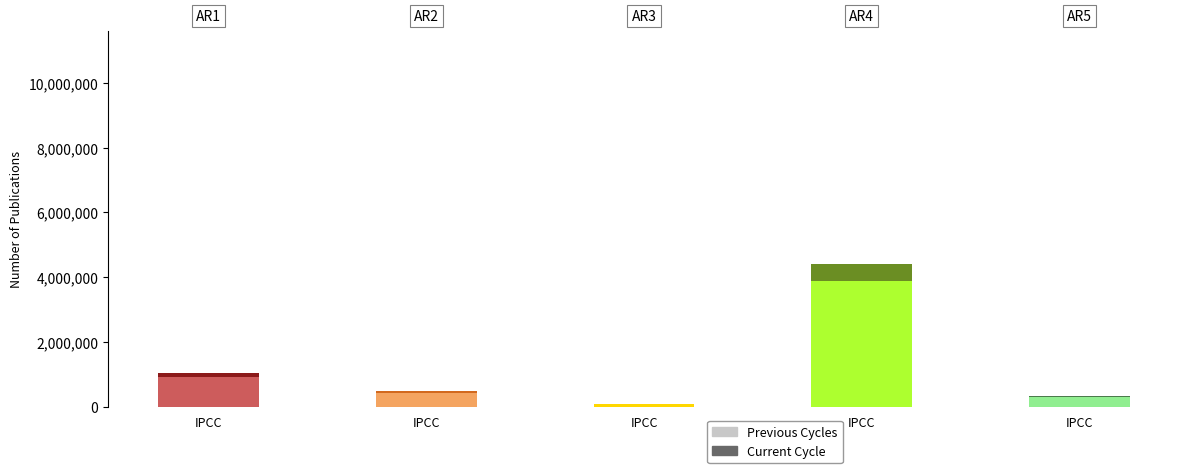

True or false: Besancenot has a value of 9151 at Champagne-Ardenne.

False